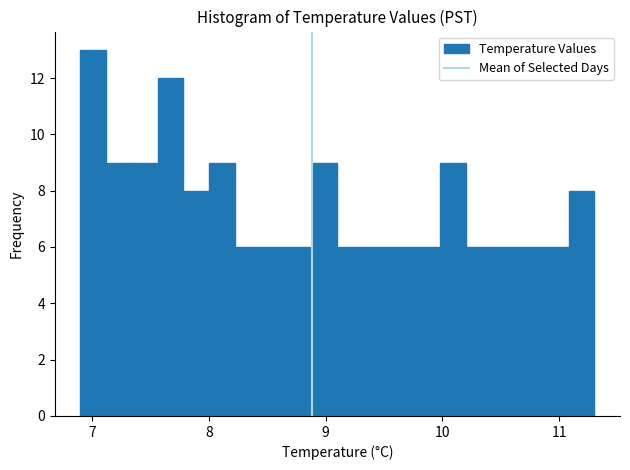

Read against the x-axis, roughly where is the centre of the tallest bar?

7.0